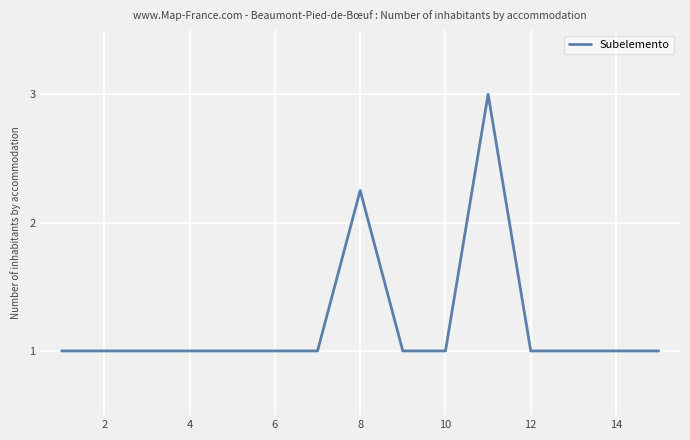

What is the greatest value displayed?

3.0